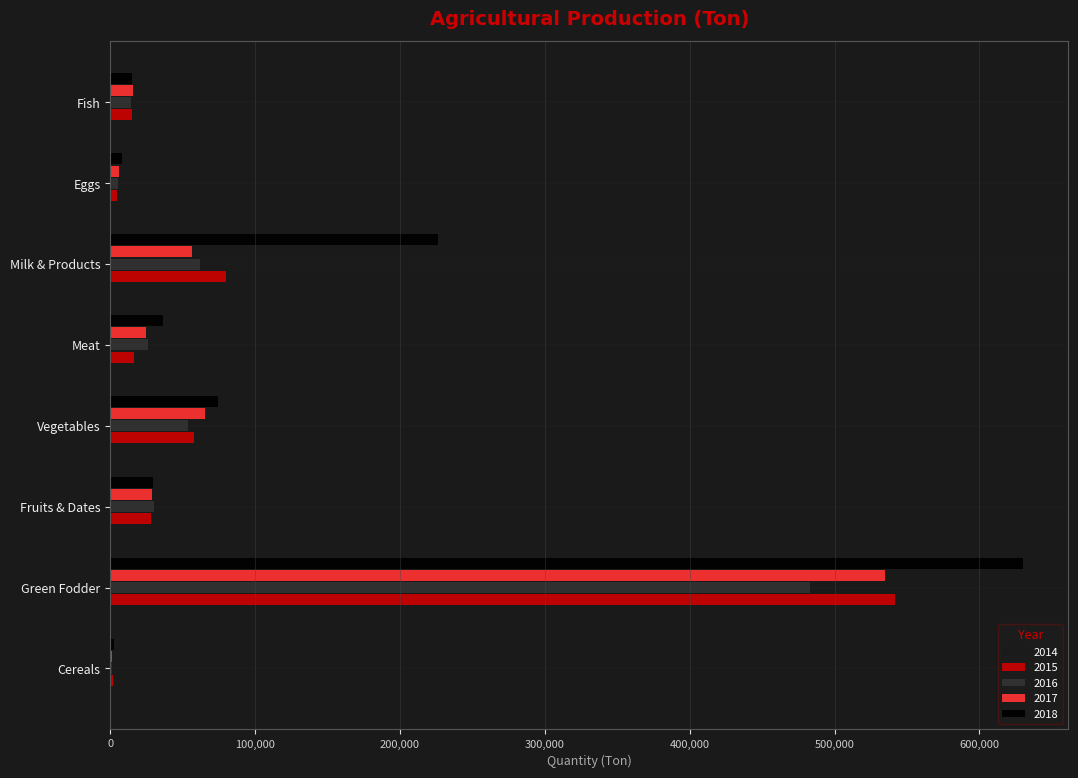

What is the total value across all series at Vegetables?

302150